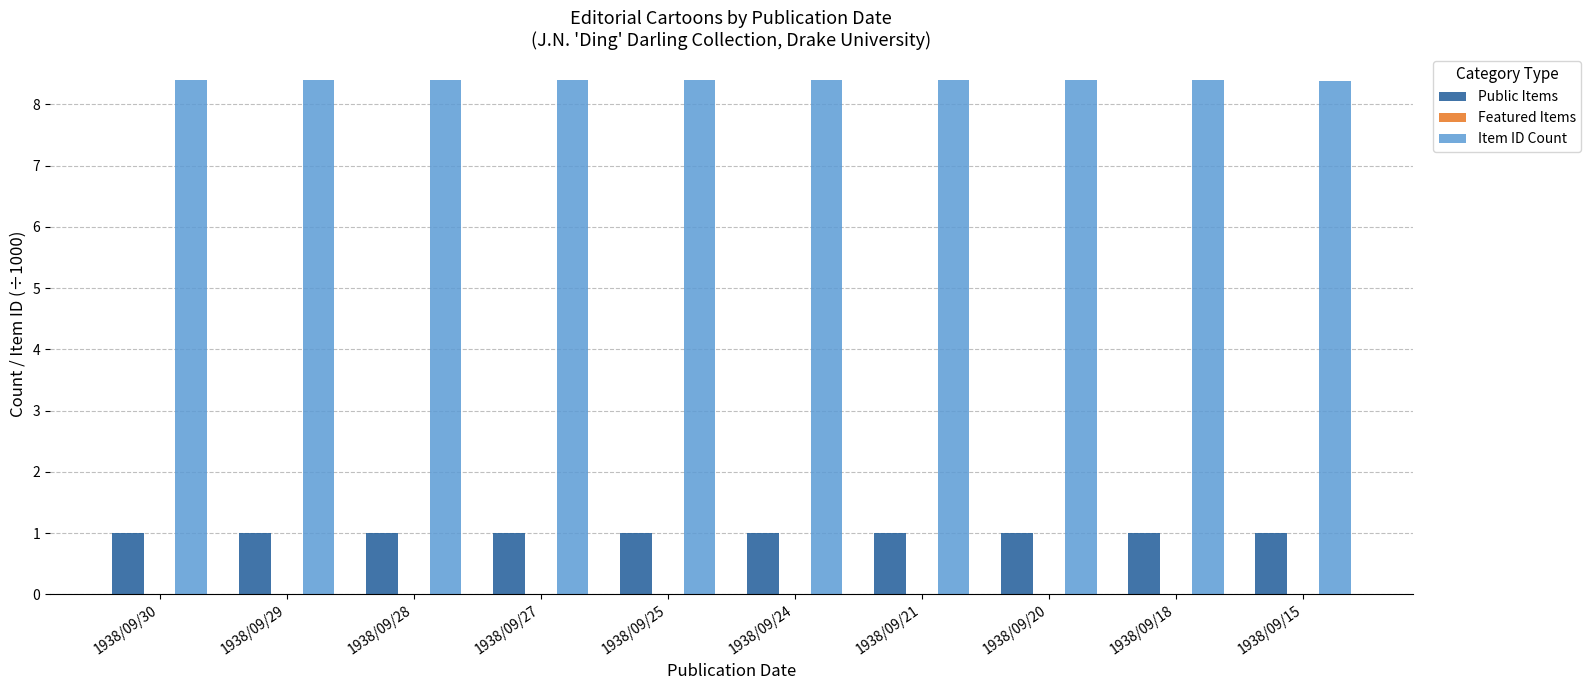

At 1938/09/21, list the series in order from largest to smallest.

Item ID Count, Public Items